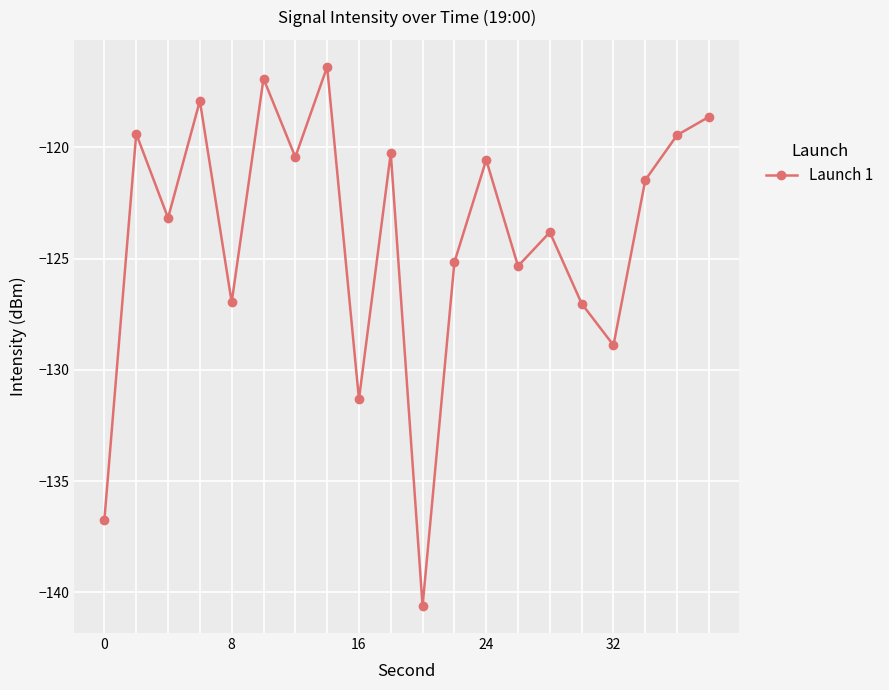

What is the average value?

-124.0